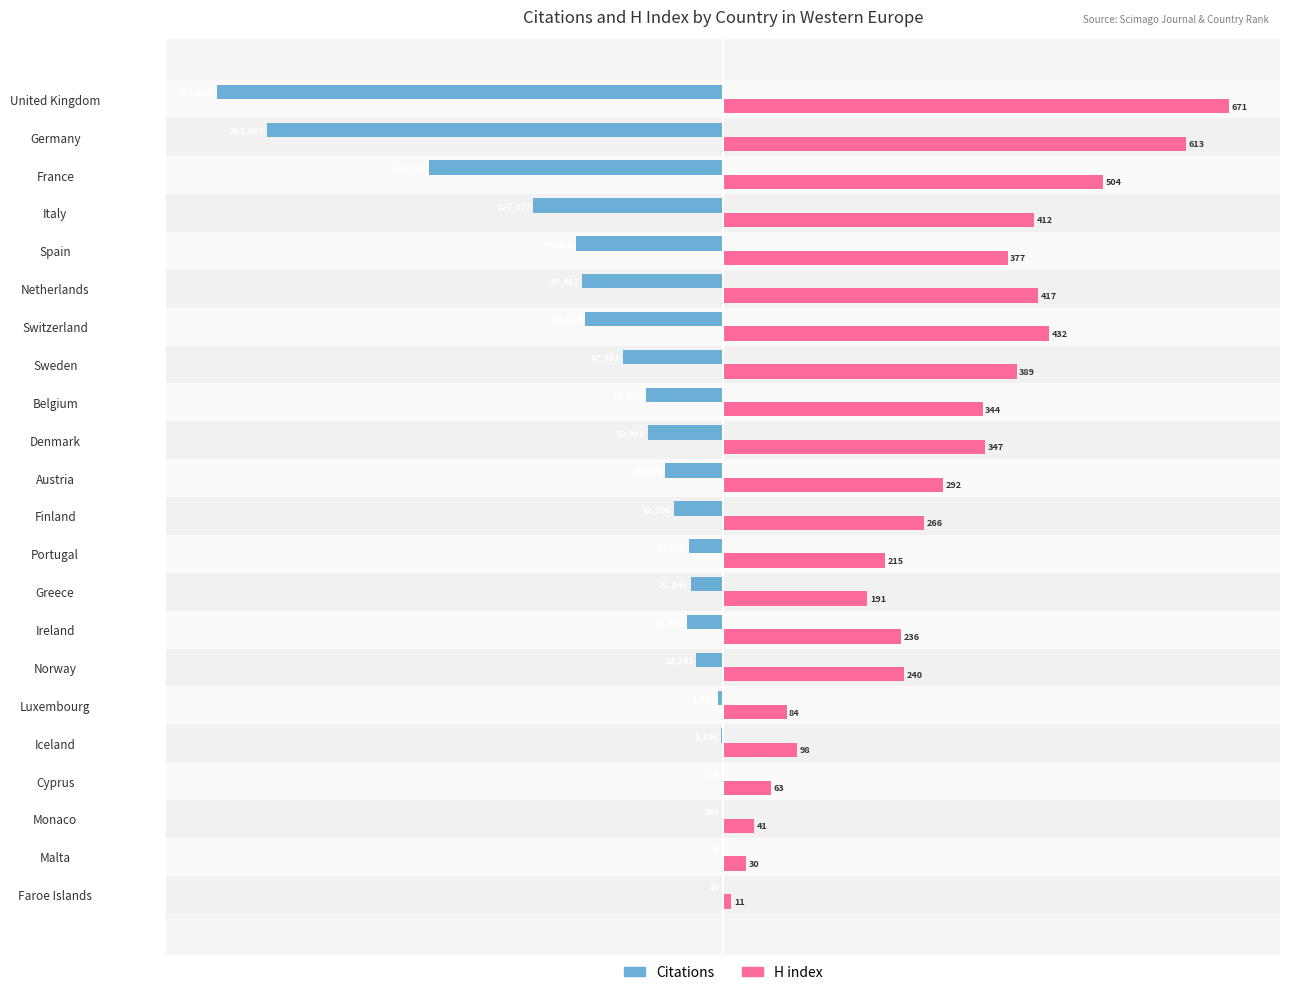

What are all the series names shown in the legend?

Citations, H index